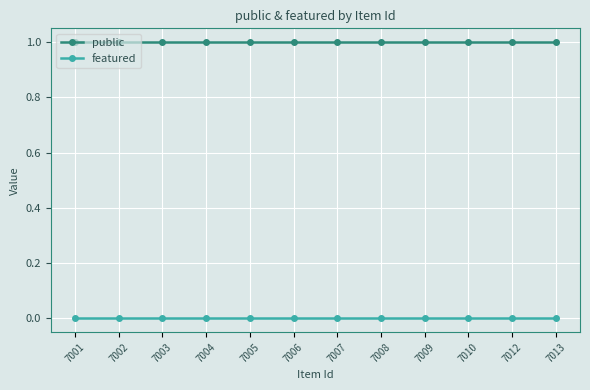

What is the difference between the highest and lowest values at 7004?

1